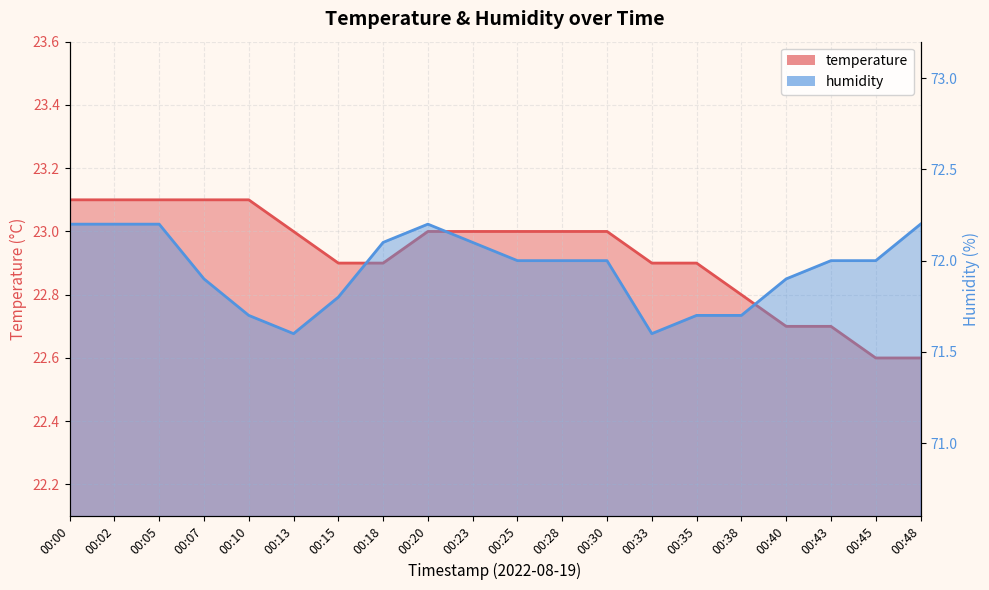

List the series in order of their peak value, lowest first.

temperature, humidity